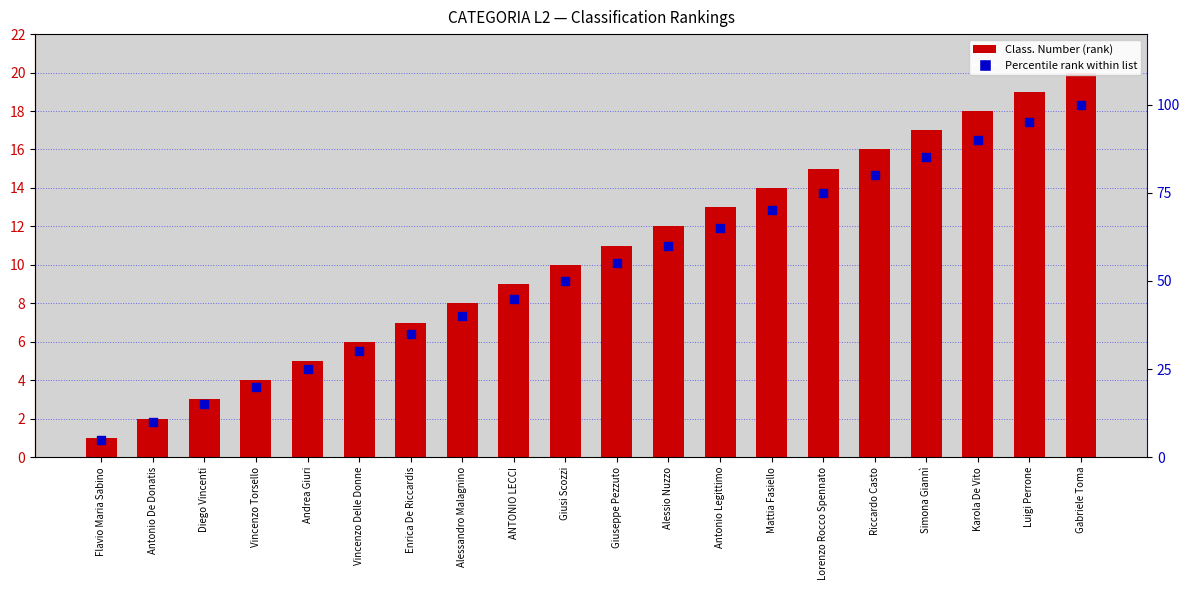

Which series has the largest Y range (max minus min)?

Percentile rank within list